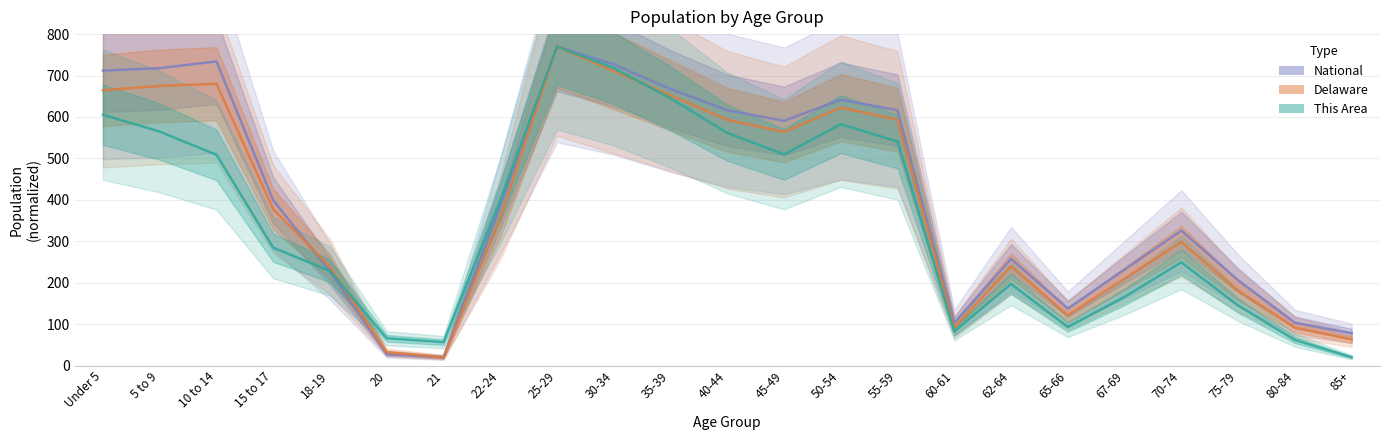

Is the value of Delaware at Under 5 greater than the value of This Area at 40-44?

Yes